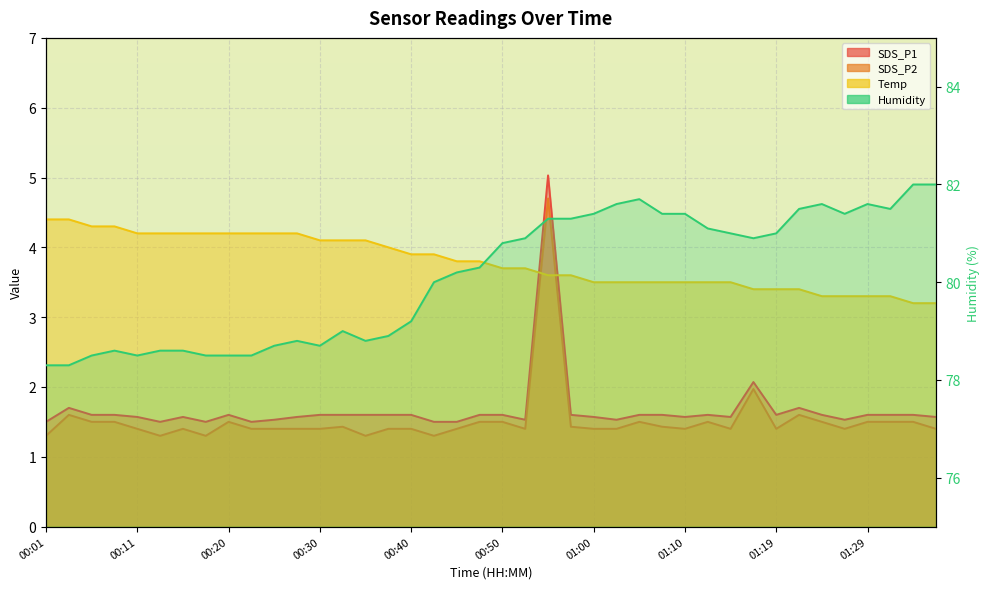

Which series has the largest total across all categories?

Humidity